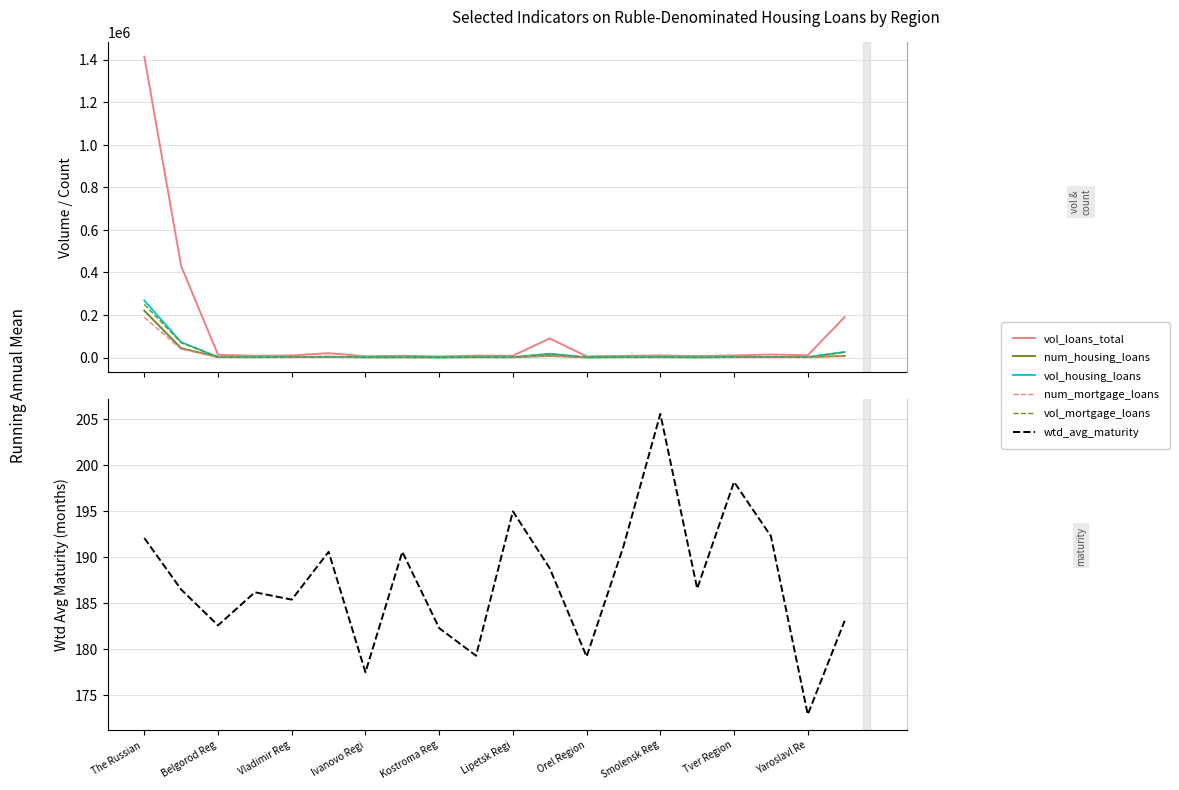

Where is the first local minimum for num_housing_loans?

Ivanovo Regi